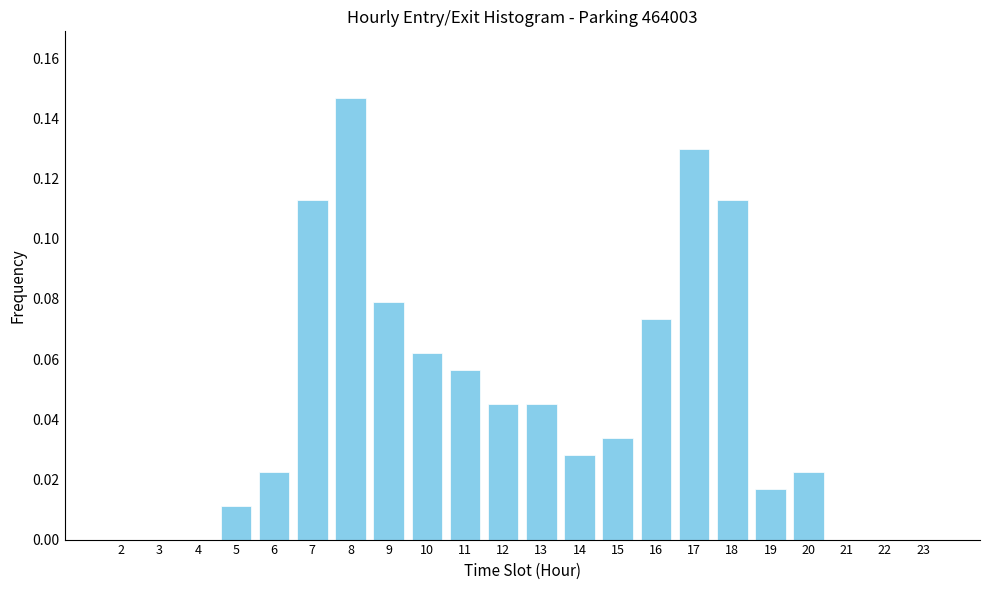

The chart shows a value of 0.2 at 7. True or false?

False